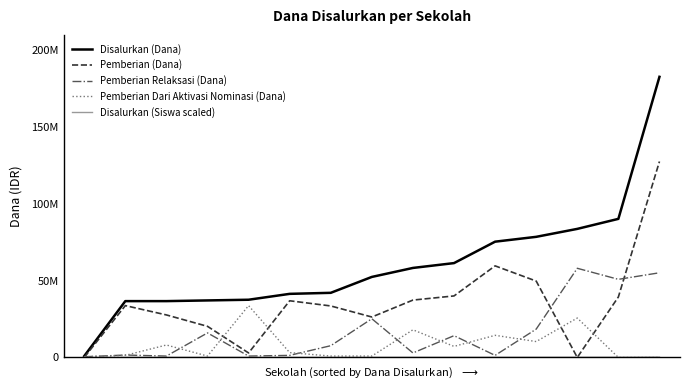

Does the chart display data point markers on the line(s)?

No